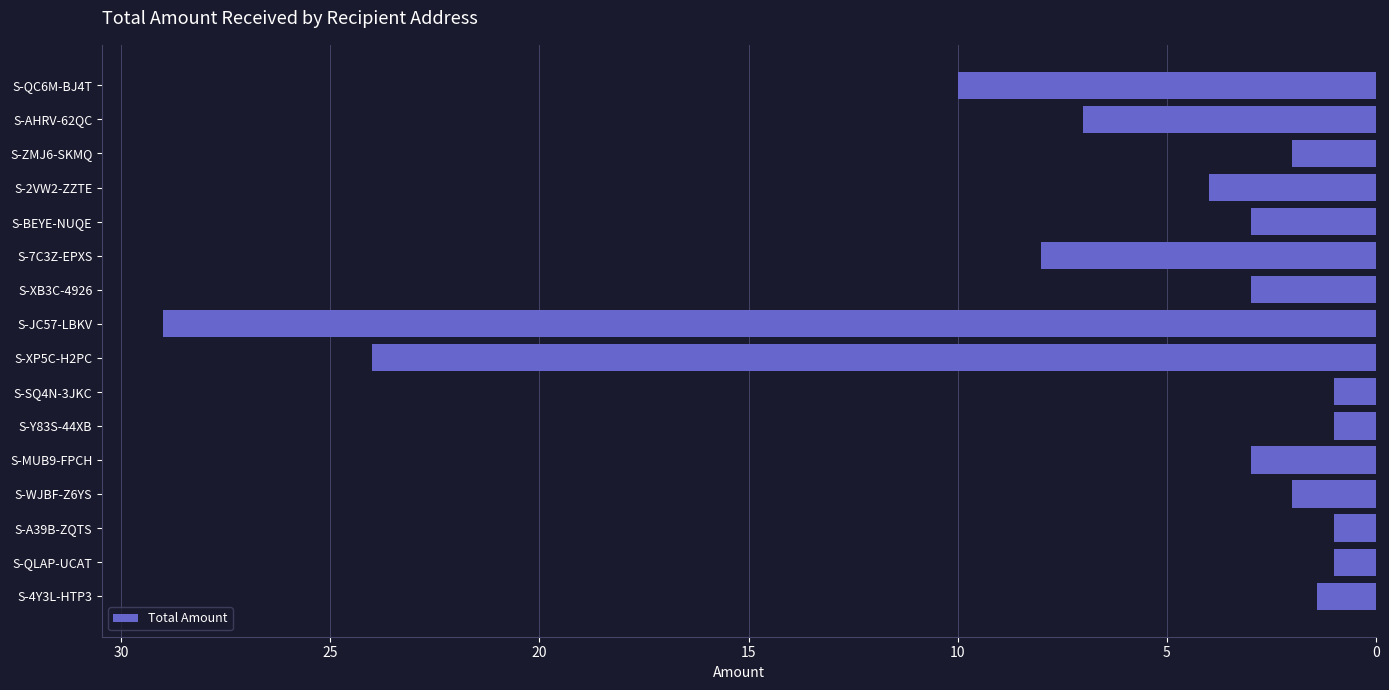

Reading bottom to top, transcribe all the data shown in this chart.

1.4	1.0	1.0	2.0	3.0	1.0	1.0	24.0	29.0	3.0	8.0	3.0	4.0	2.0	7.0	10.0